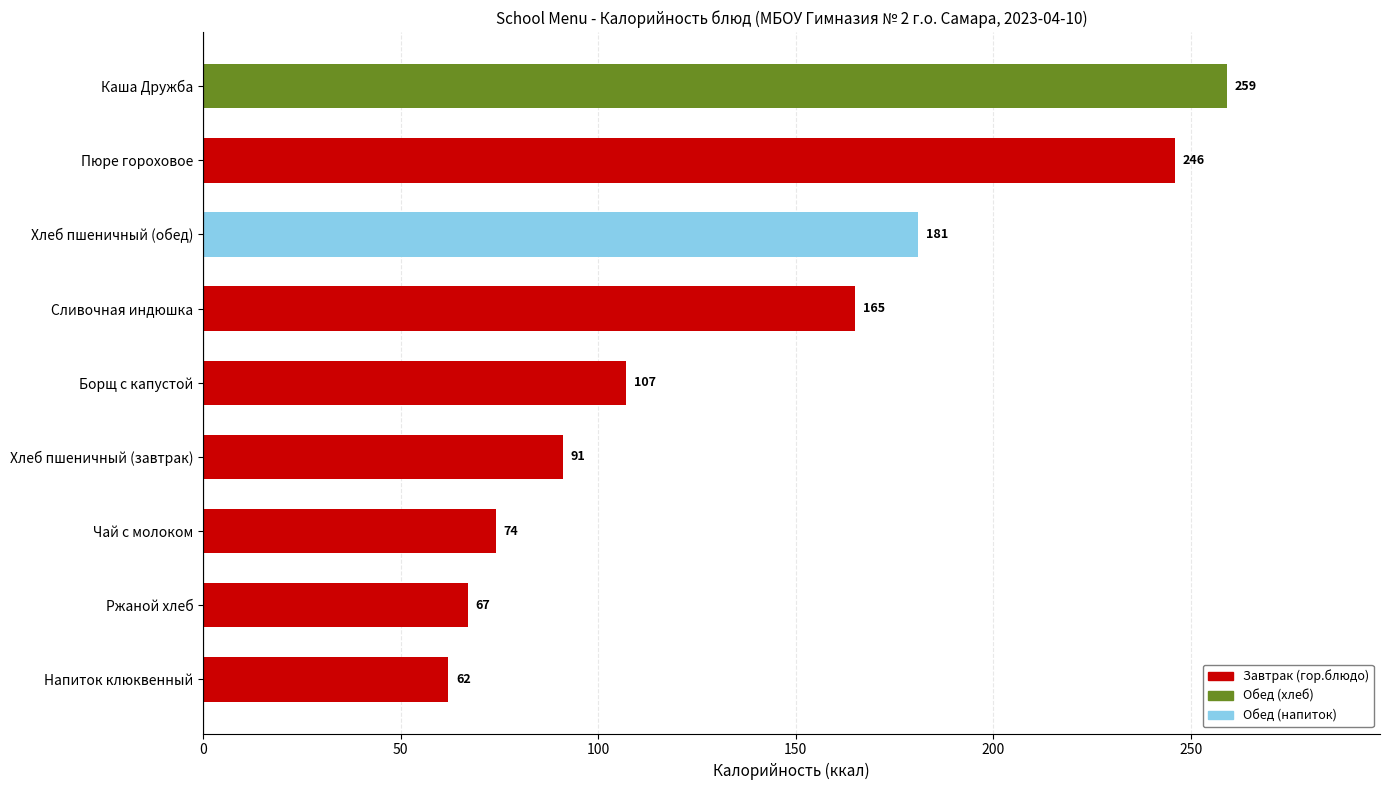

List the labels in order of value, largest first.

Каша Дружба, Пюре гороховое, Хлеб пшеничный (обед), Сливочная индюшка, Борщ с капустой, Хлеб пшеничный (завтрак), Чай с молоком, Ржаной хлеб, Напиток клюквенный